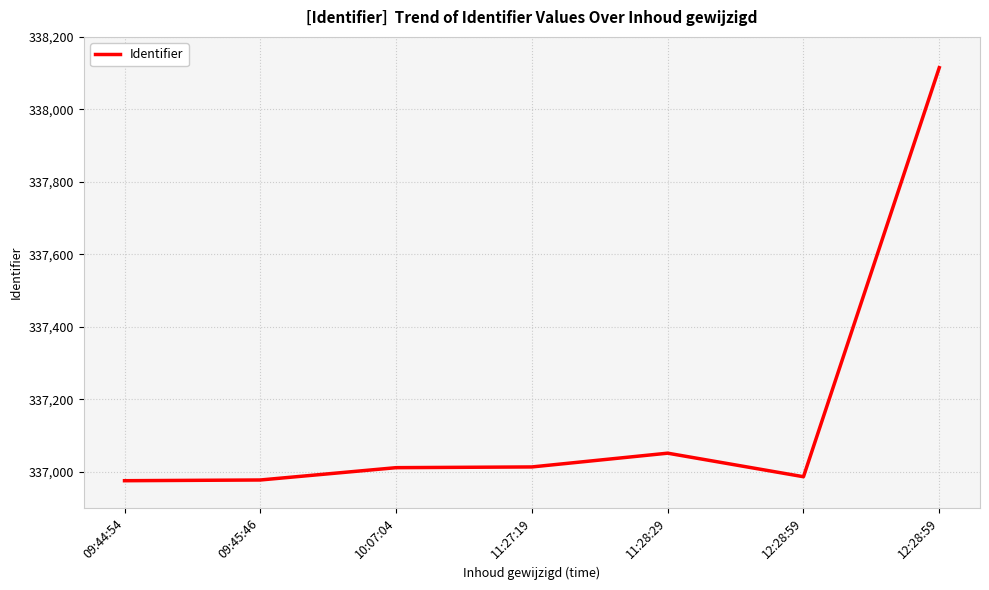

Does the chart display data point markers on the line(s)?

No